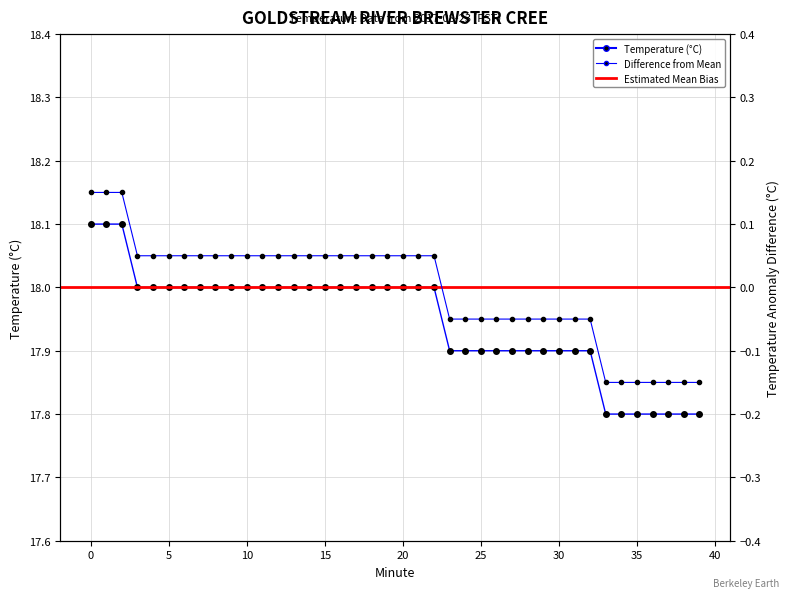

List the labels in order of value, smallest first.

33, 34, 35, 36, 37, 38, 39, 23, 24, 25, 26, 27, 28, 29, 30, 31, 32, 3, 4, 5, 6, 7, 8, 9, 10, 11, 12, 13, 14, 15, 16, 17, 18, 19, 20, 21, 22, 0, 1, 2